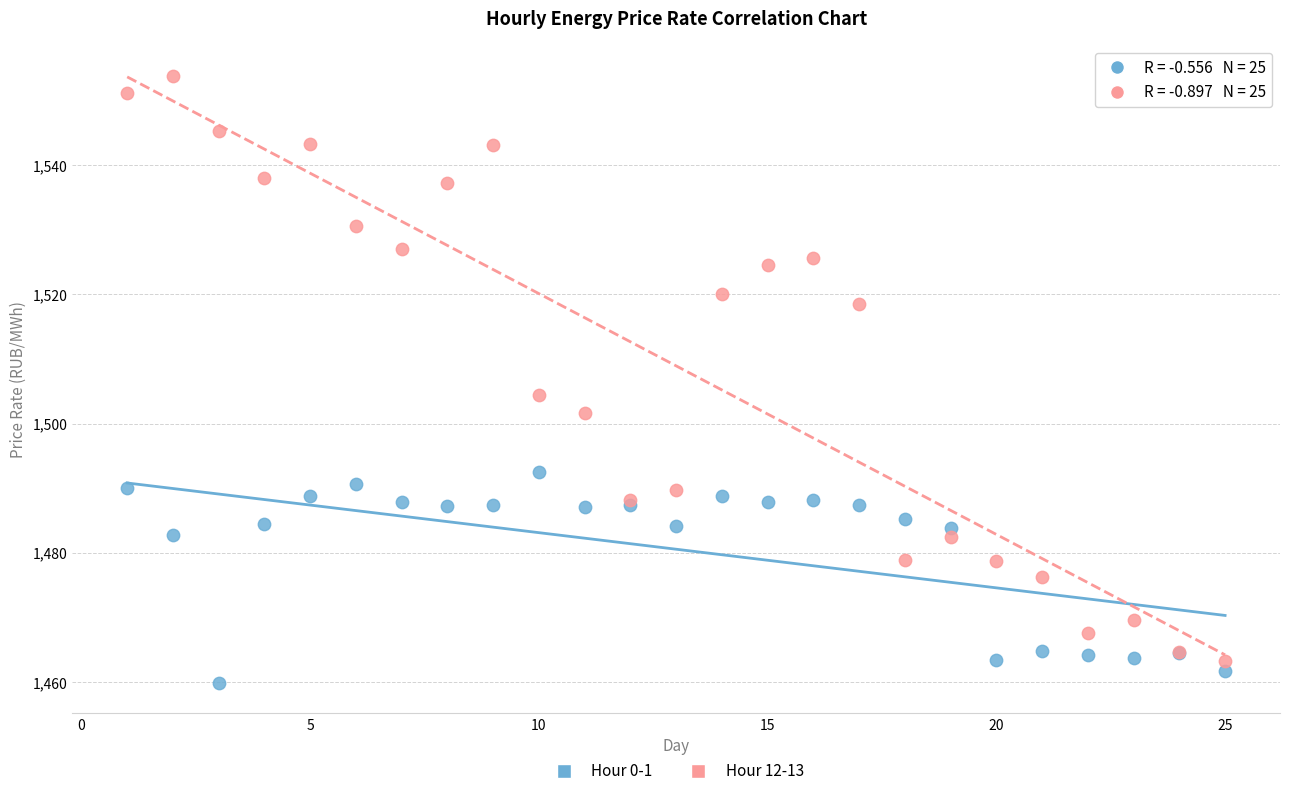

In the Hour 12-13 series, what Y value is closest to 1508?

1504.5